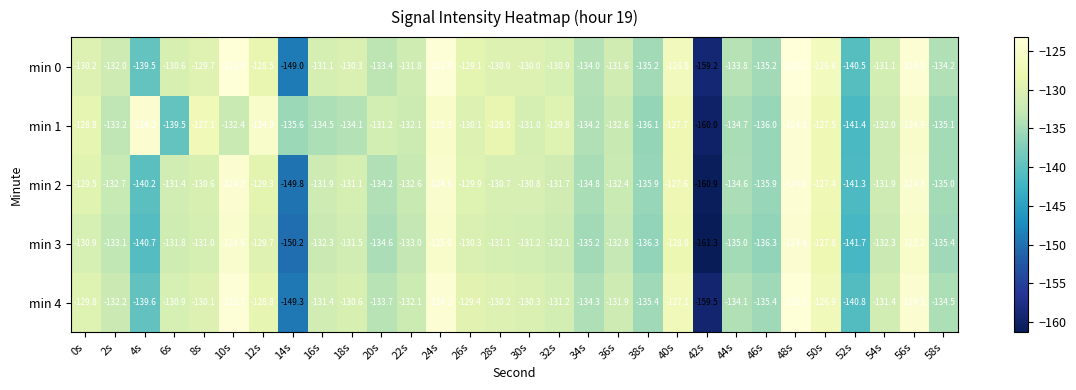

What is the difference between the highest and lowest values at 40s?

1.2